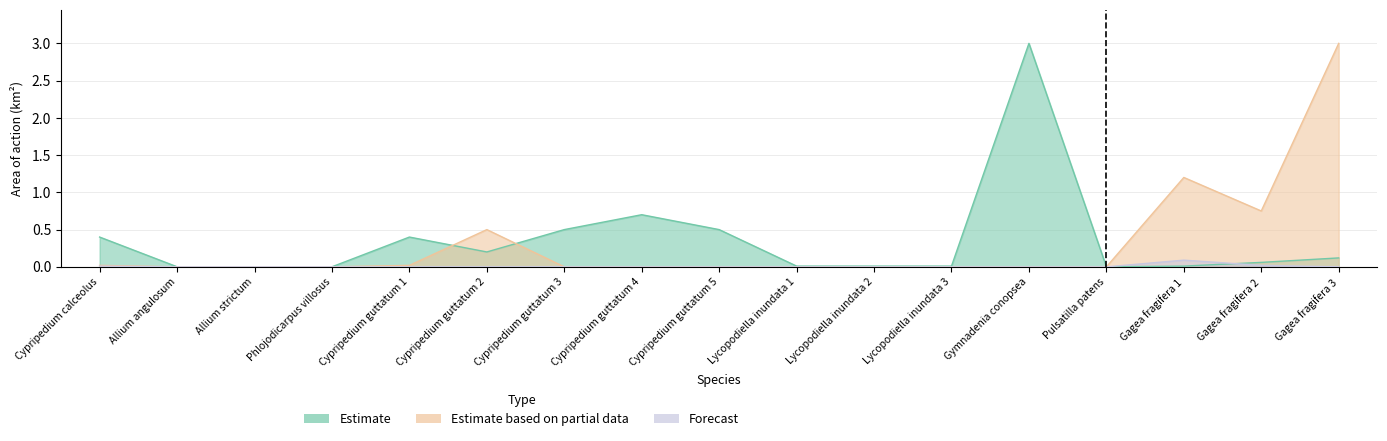

True or false: Estimate has a value of 0.0 at Allium strictum.

True